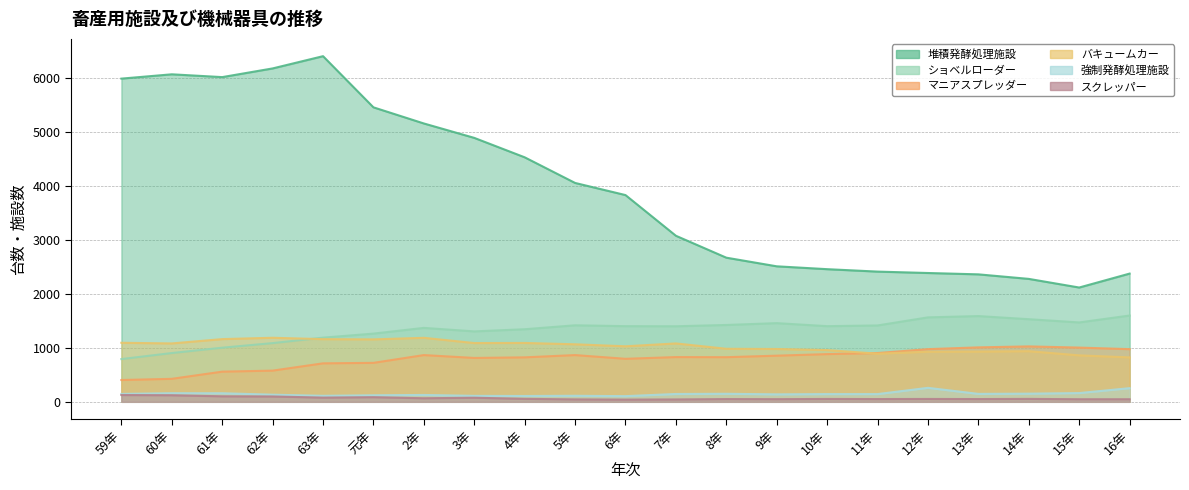

Does the chart display data point markers on the line(s)?

No